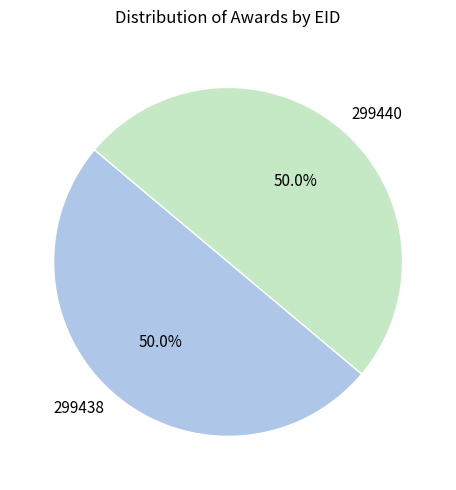

Approximately how many times larger is the value at 299438 compared to 299440?

1.0